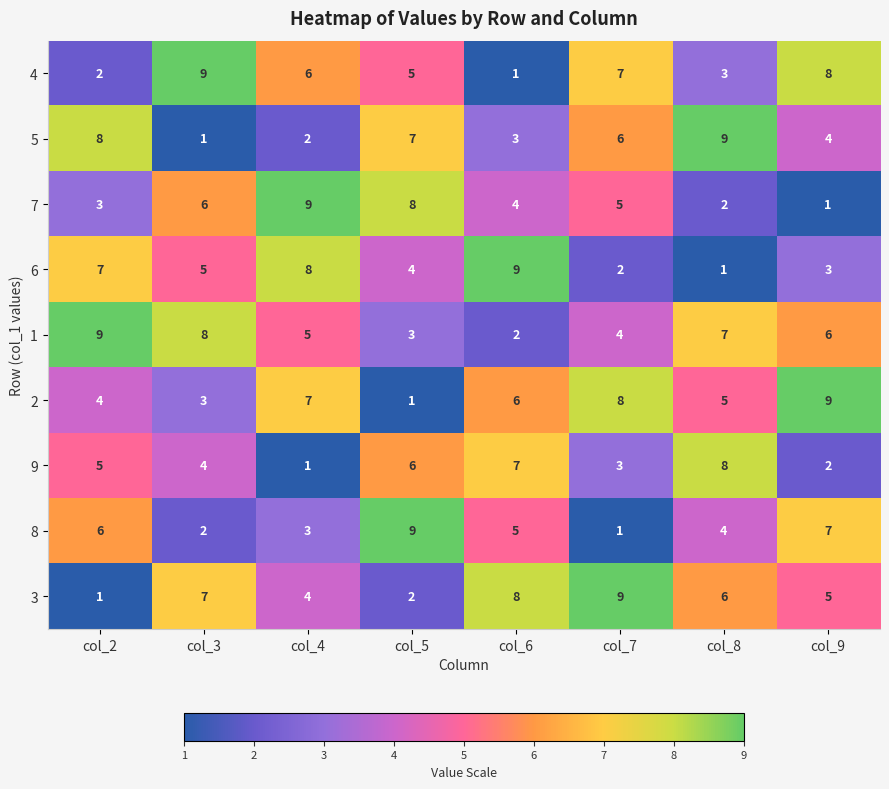

True or false: 5 has a value of 2 at col_9.

False